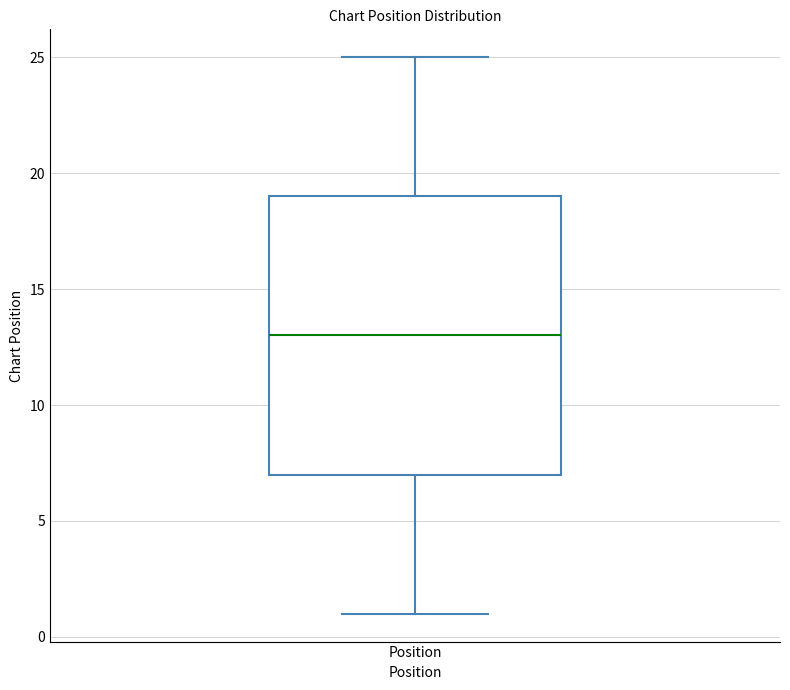

Read this box plot against the y-axis: the position of the median line, the range covered by the box, and the ends of both whiskers. The values are not printed on the chart, so give them approximately, as read against the axis.

median 13, box 7 to 19, whiskers 1 to 25